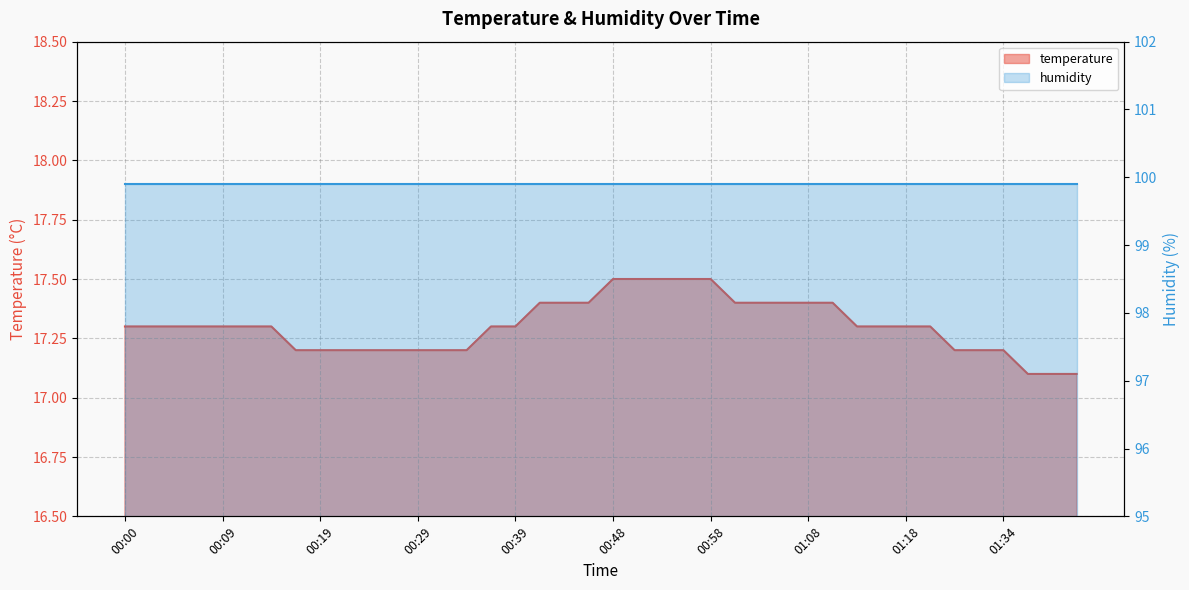

Approximately how many times larger is the value at 00:24 compared to 00:02?

1.0